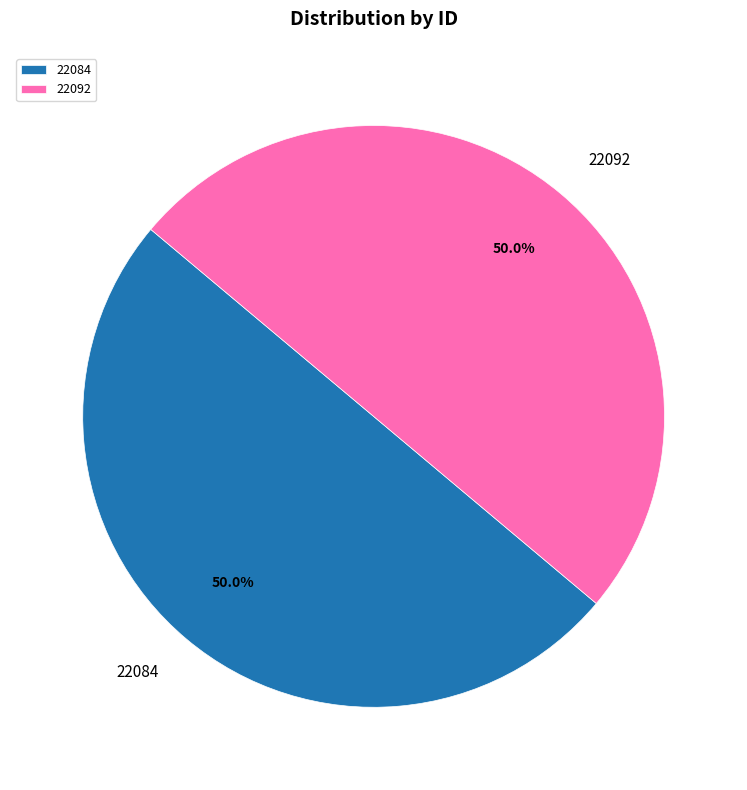

To the nearest percent, what is the combined percentage of 22092 and 22084?

100%